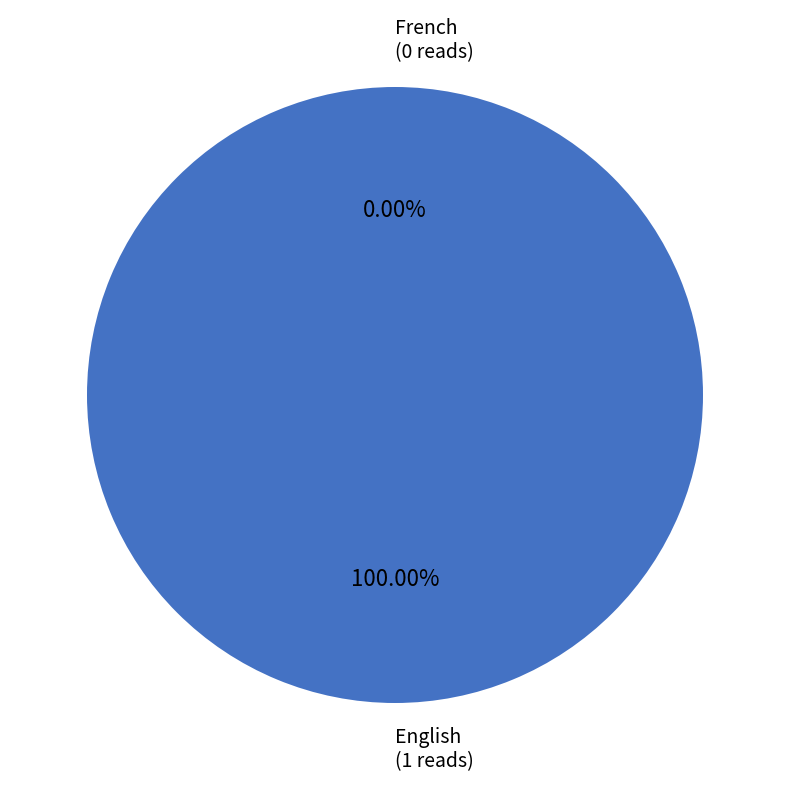

To the nearest percent, what portion does English represent?

100%